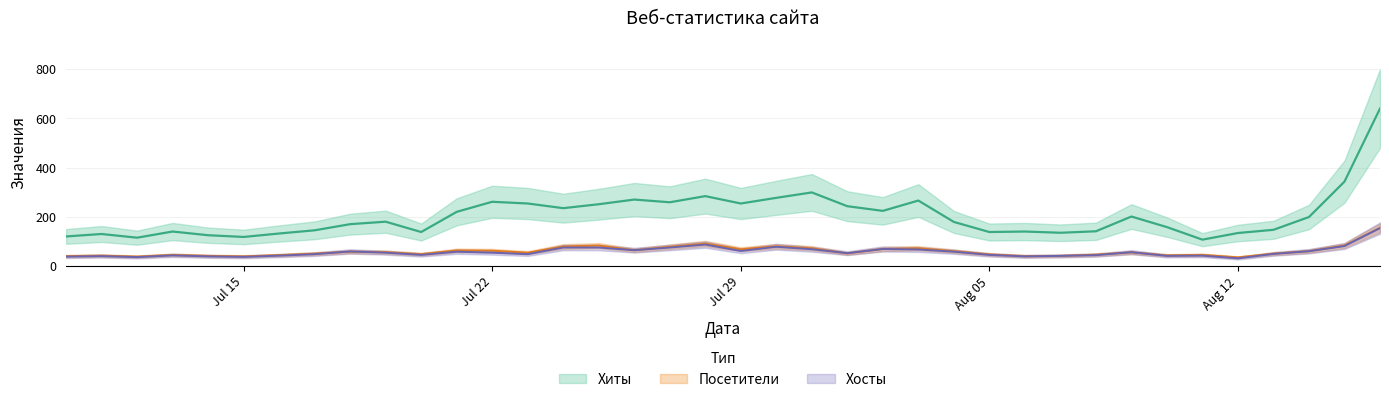

List the labels in order of Посетители value, smallest first.

2019-08-12, 2019-07-12, 2019-07-15, 2019-07-10, 2019-08-06, 2019-07-14, 2019-08-07, 2019-07-11, 2019-08-10, 2019-07-16, 2019-07-13, 2019-08-11, 2019-08-08, 2019-08-05, 2019-07-20, 2019-07-17, 2019-08-13, 2019-08-01, 2019-07-23, 2019-08-09, 2019-07-19, 2019-07-18, 2019-08-04, 2019-08-14, 2019-07-22, 2019-07-21, 2019-07-26, 2019-07-29, 2019-08-02, 2019-07-31, 2019-08-03, 2019-07-27, 2019-07-24, 2019-07-30, 2019-07-25, 2019-08-15, 2019-07-28, 2019-08-16